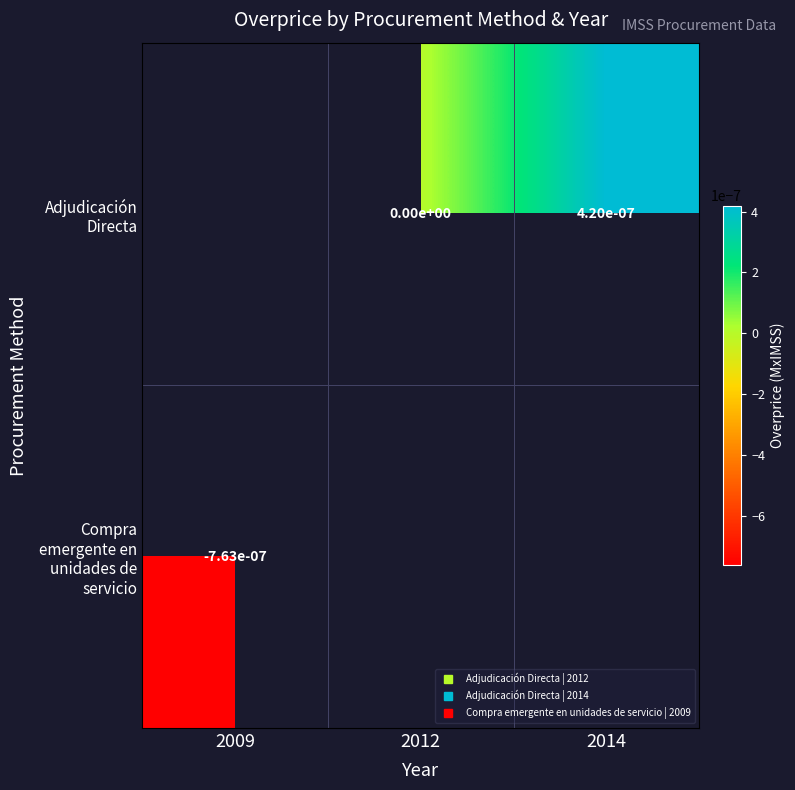

Which has a higher value, 2009 or 2012?

2012